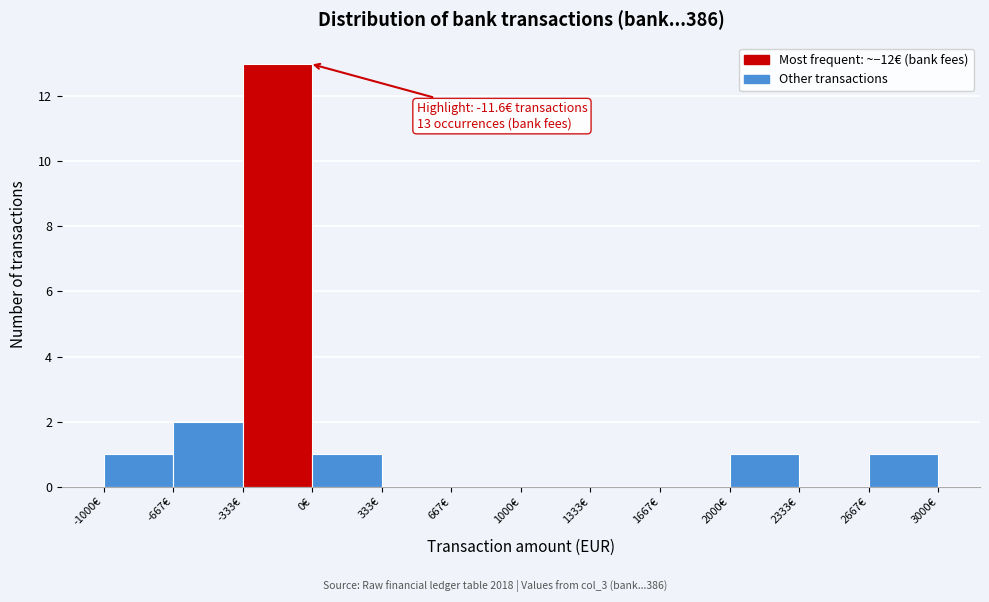

Which range on the x-axis has the tallest bar?

-350 to 0